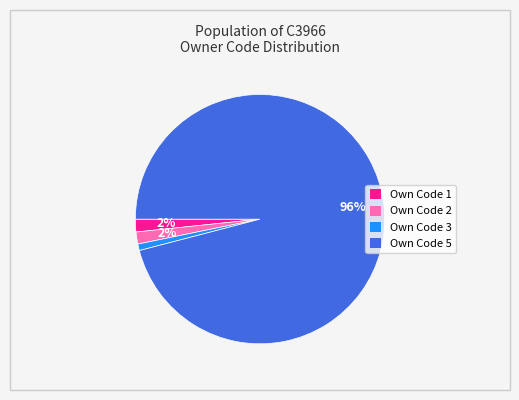

The Own Code 5 slice represents 96% of the pie. True or false?

True